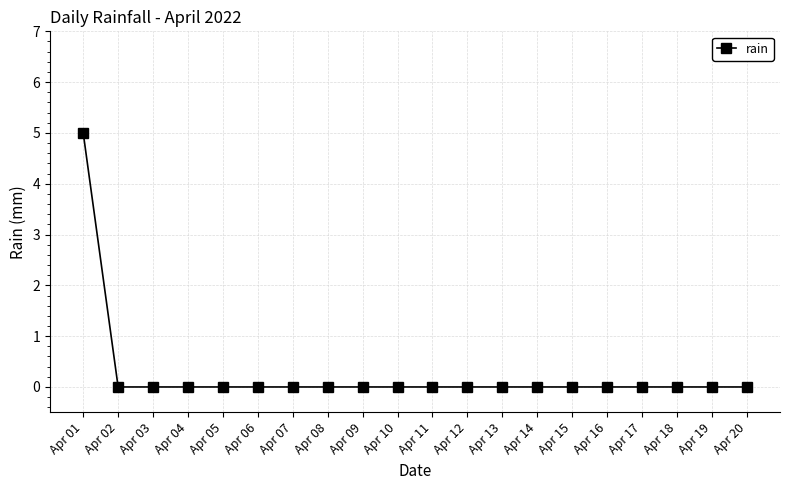

How many series are shown in this chart?

1